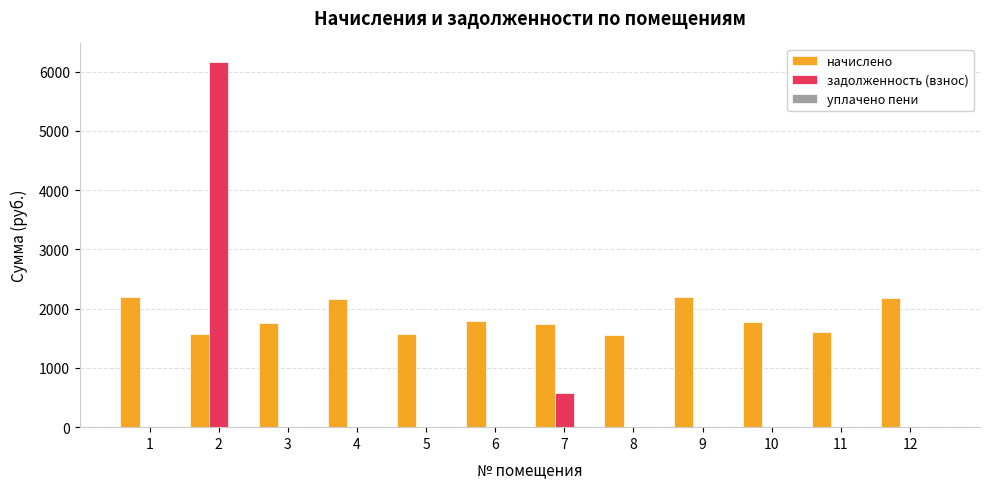

Are the bars grouped side by side (vs. stacked)?

Yes